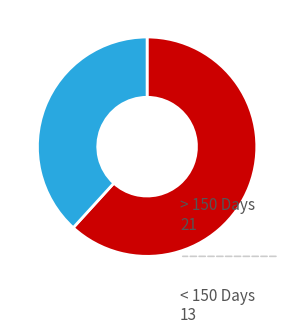

The < 150 Days slice represents 48% of the pie. True or false?

False